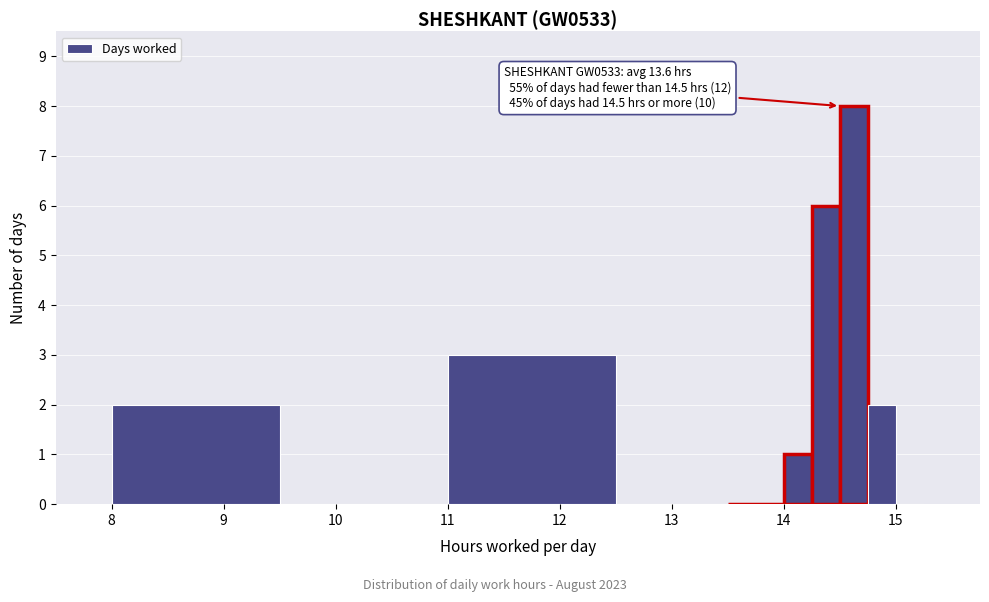

Around what value on the x-axis is the tallest bar? Give the approximate position of its centre, as read against the axis.

14.6